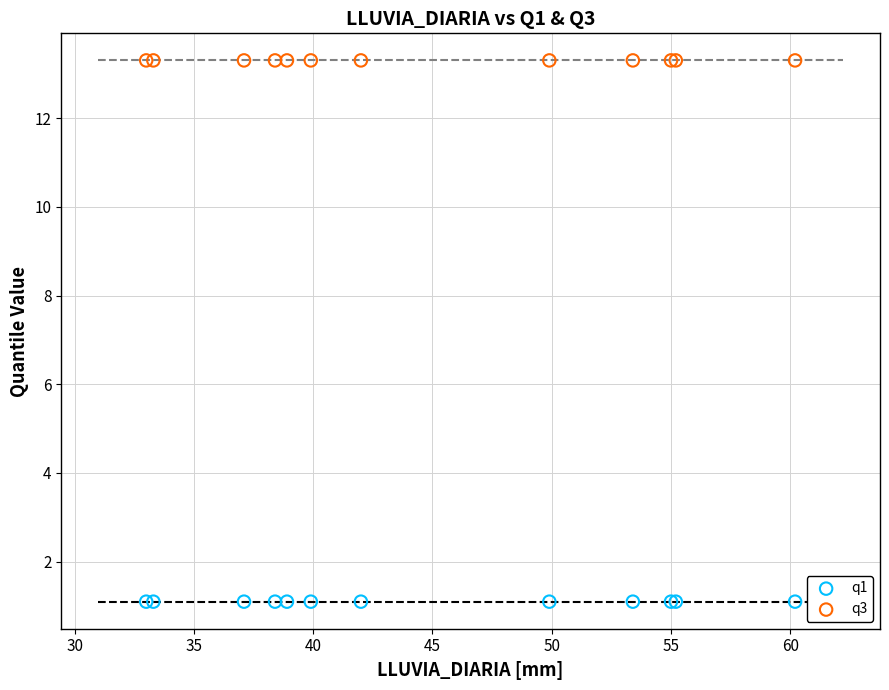

Which series contains the highest Y value?

q3